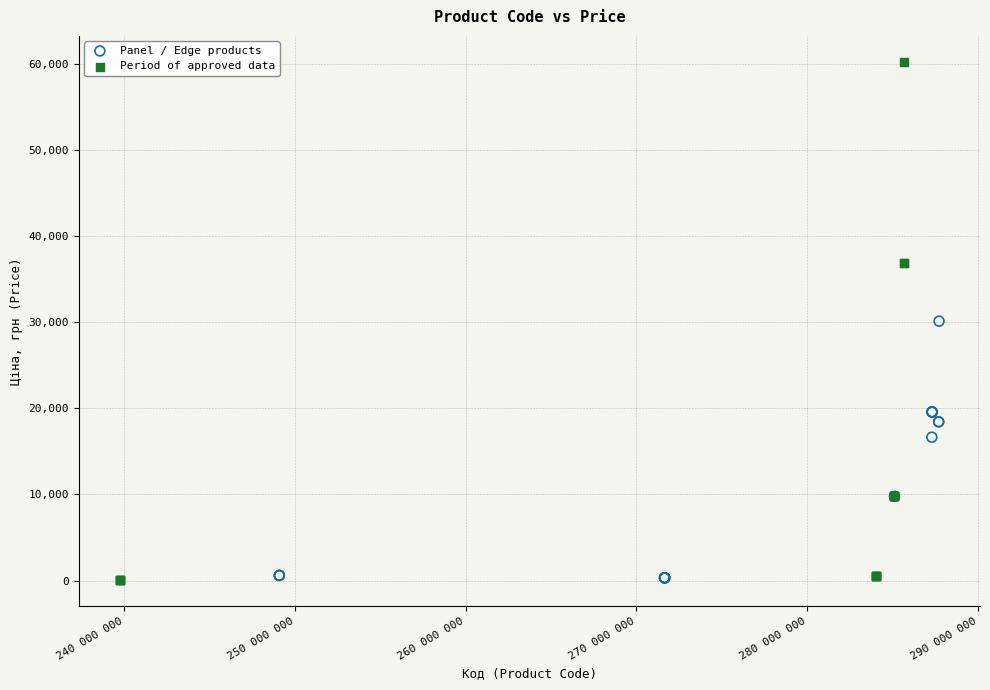

Which series reaches the maximum Y coordinate?

Period of approved data